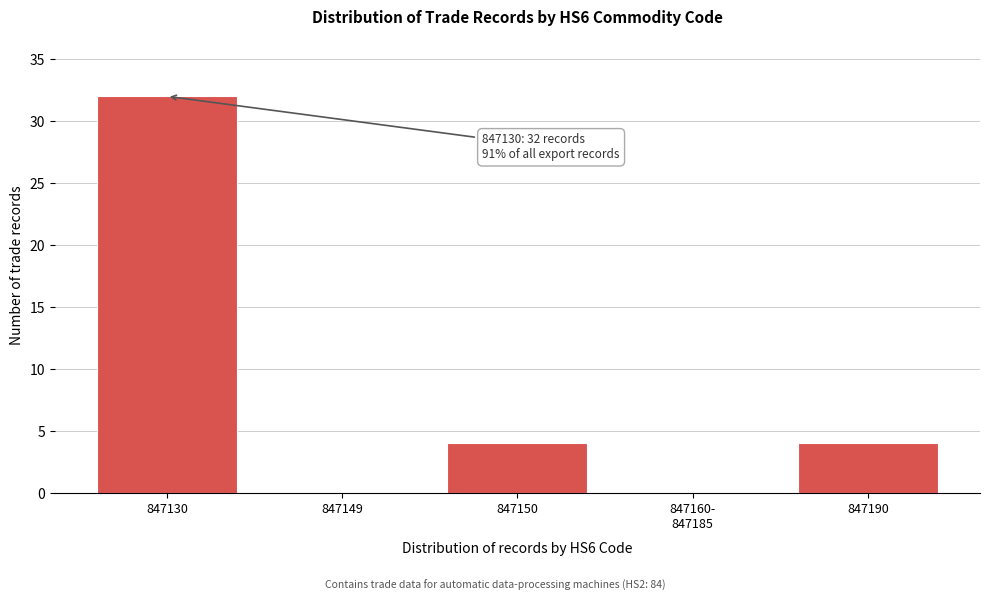

Approximately how many times larger is the value at 847150 compared to 847190?

1.0